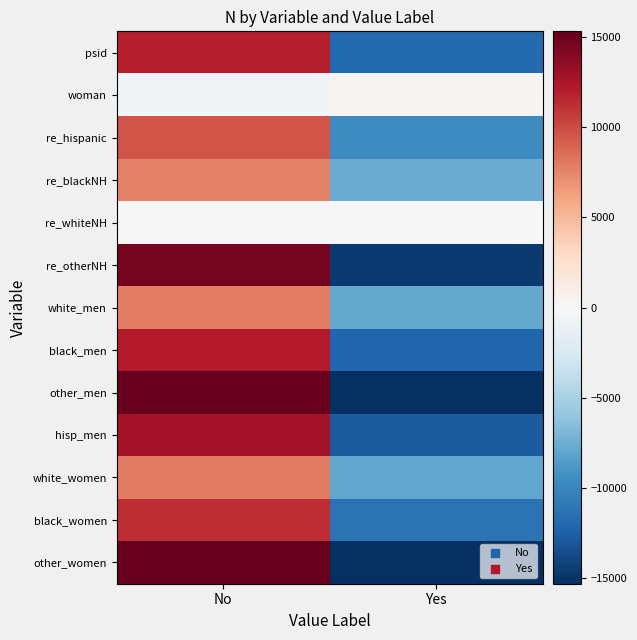

Reading left to right, list all the values displayed in this chart.

psid: No=11972.5	Yes=-11972.5
woman: No=-403.5	Yes=403.5
re_hispanic: No=9687.5	Yes=-9687.5
re_blackNH: No=7551.5	Yes=-7551.5
re_whiteNH: No=-118.5	Yes=118.5
re_otherNH: No=14692.5	Yes=-14692.5
white_men: No=7853.5	Yes=-7853.5
black_men: No=12187.5	Yes=-12187.5
other_men: No=15333.5	Yes=-15333.5
hisp_men: No=12748.5	Yes=-12748.5
white_women: No=7934.5	Yes=-7934.5
black_women: No=11270.5	Yes=-11270.5
other_women: No=15265.5	Yes=-15265.5